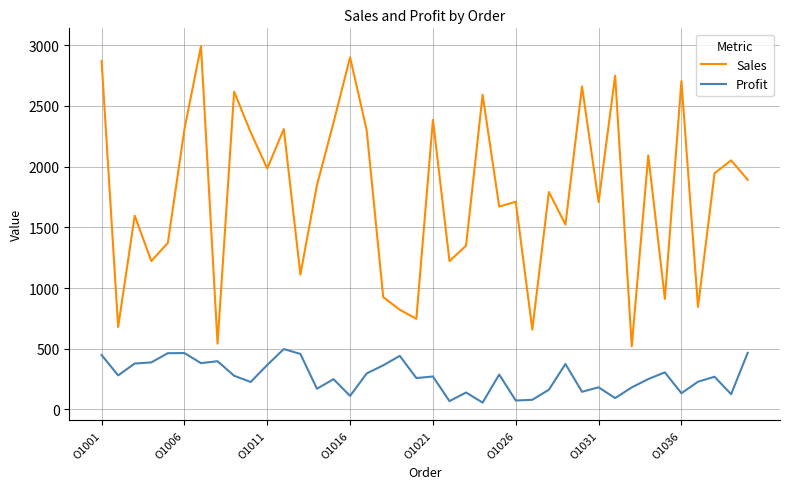

In Profit, how many points are lower than both neighbors (excluding endpoints)?

13